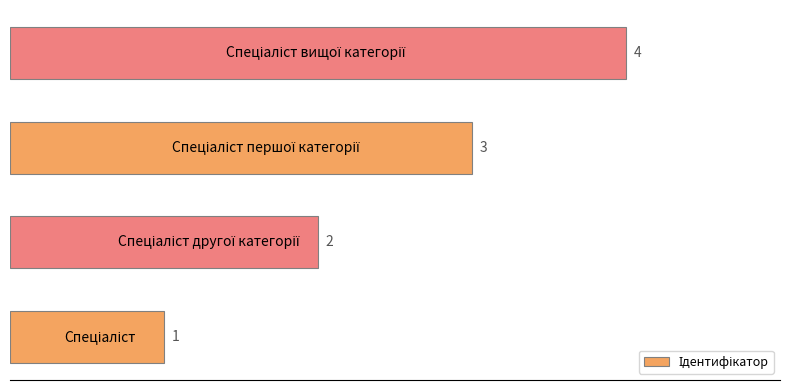

What is the sum of all values?

10